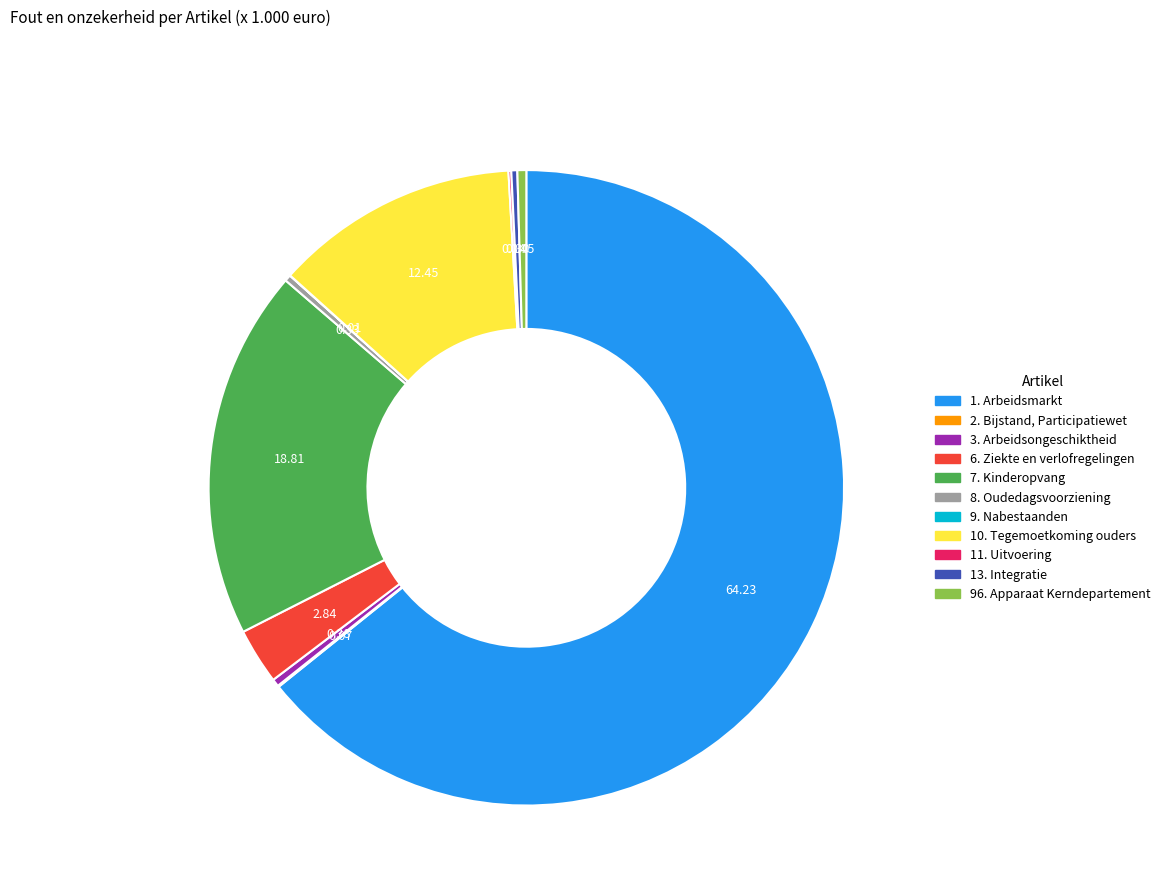

Between 96. Apparaat Kerndepartement and 10. Tegemoetkoming ouders, which is larger?

10. Tegemoetkoming ouders